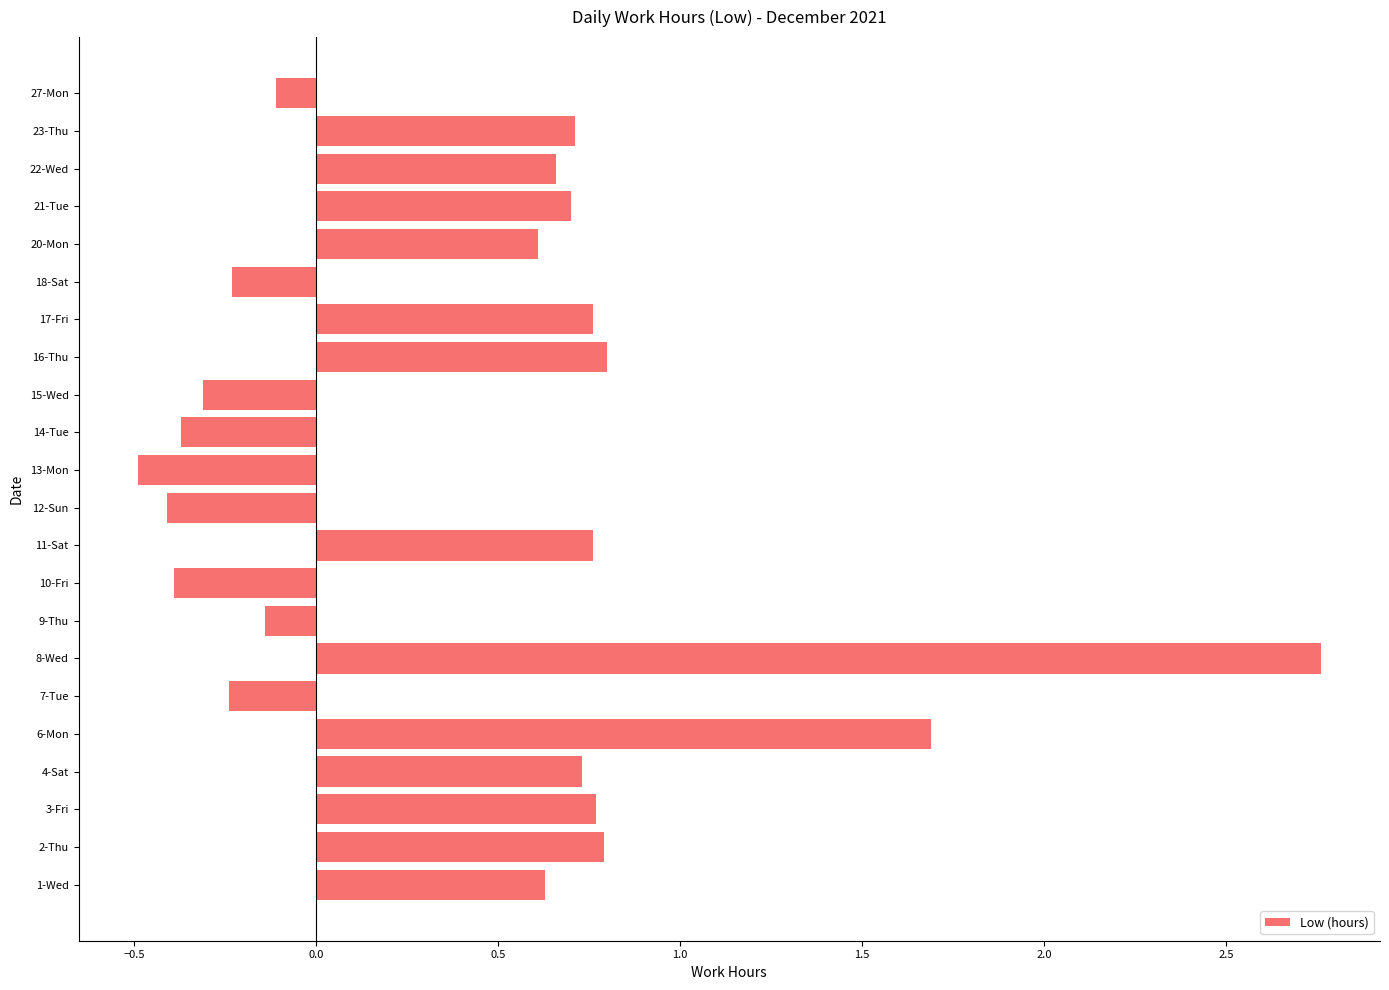

What is the sum of all values?

9.7